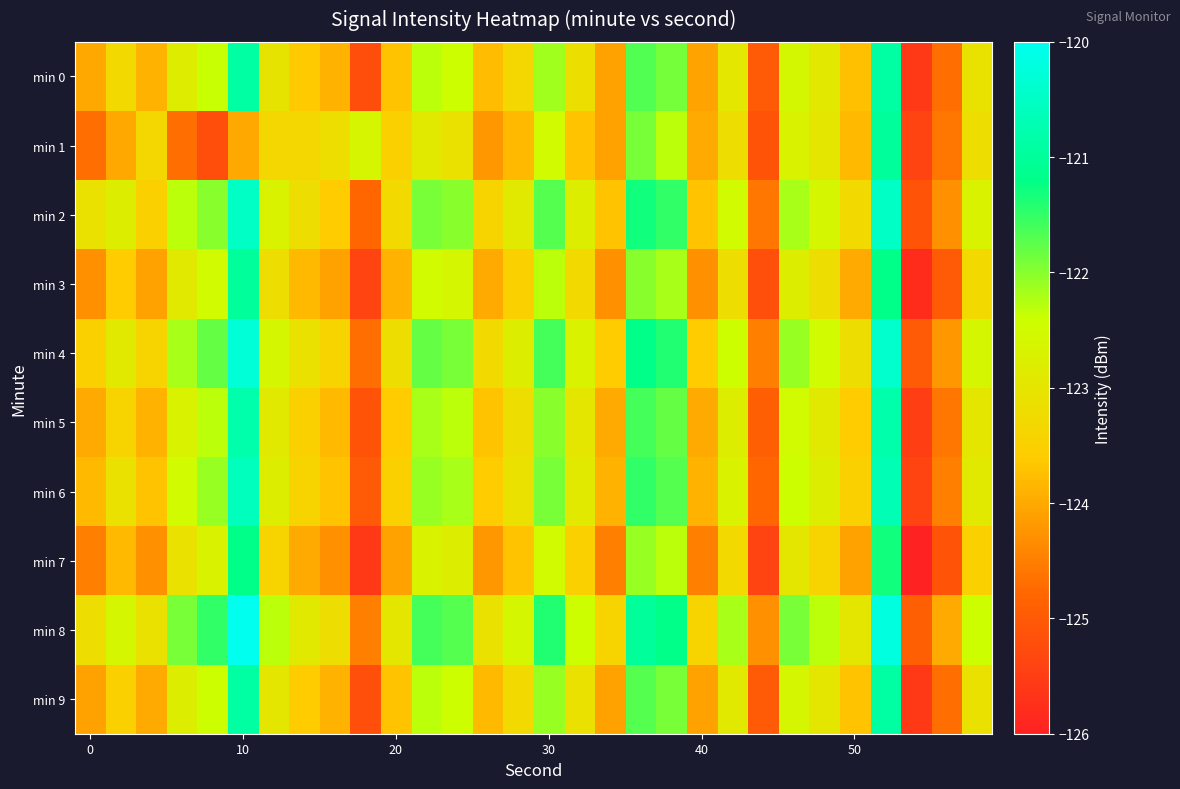

What is the greatest value displayed?

-120.0